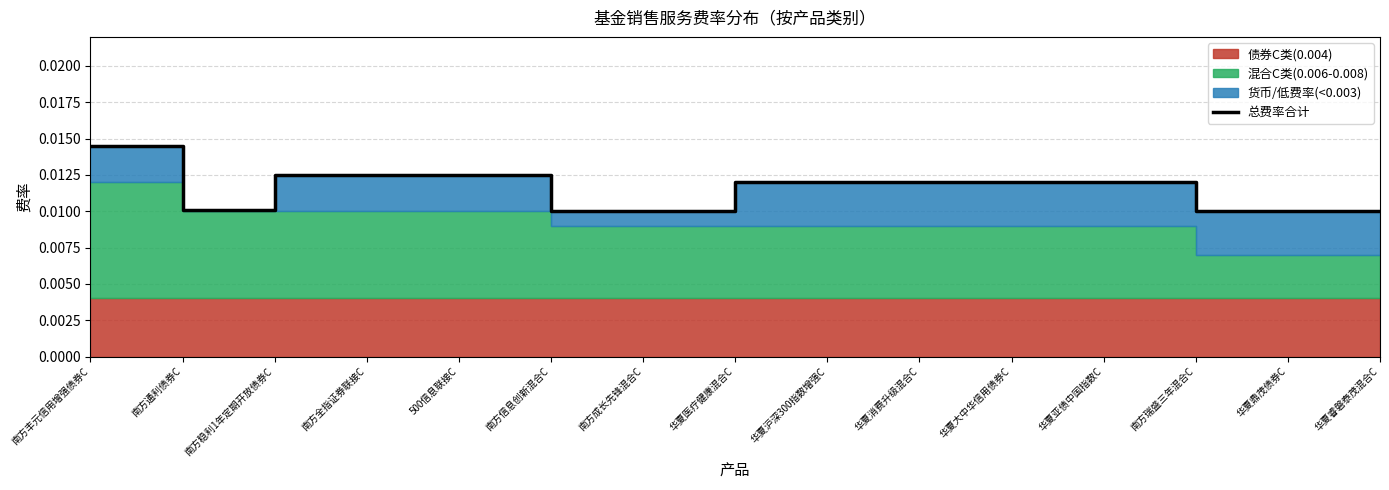

Does the chart have visible grid lines?

Yes